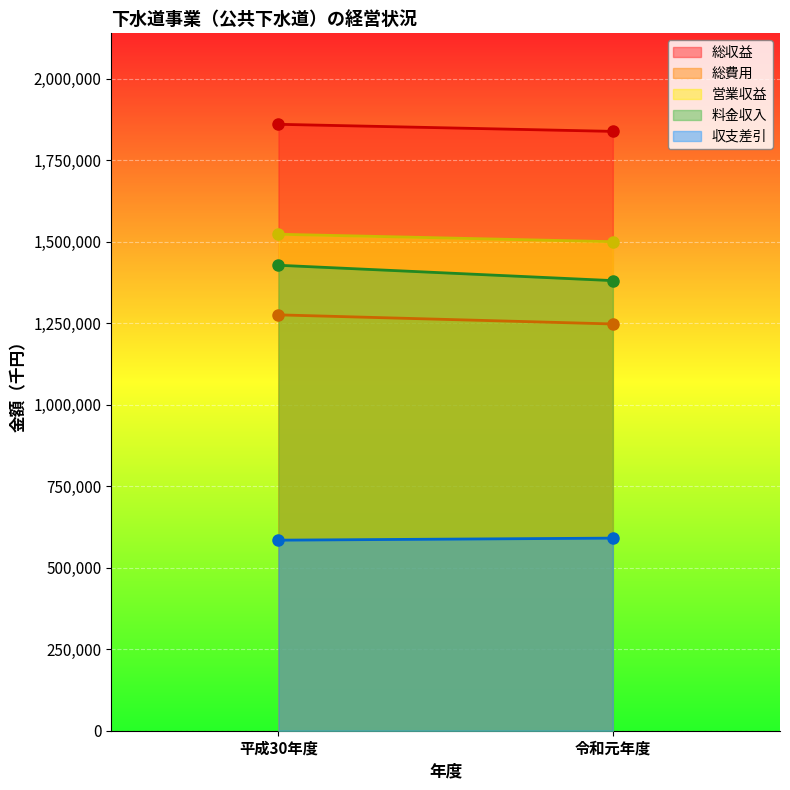

List the labels in order of 収支差引 value, largest first.

令和元年度, 平成30年度